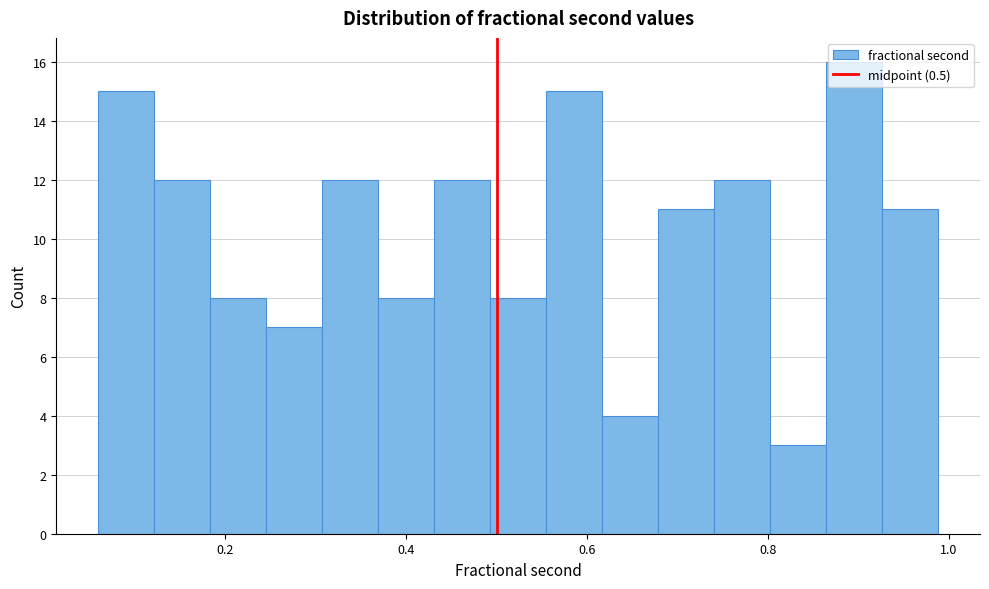

Read against the x-axis, roughly where is the centre of the tallest bar?

0.90